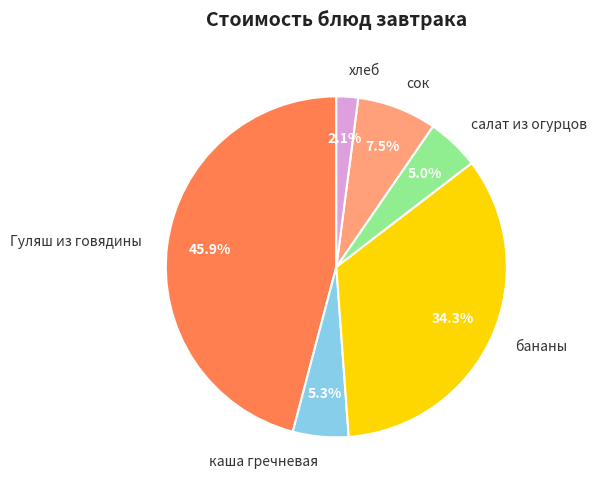

Count the number of slices in the pie.

6